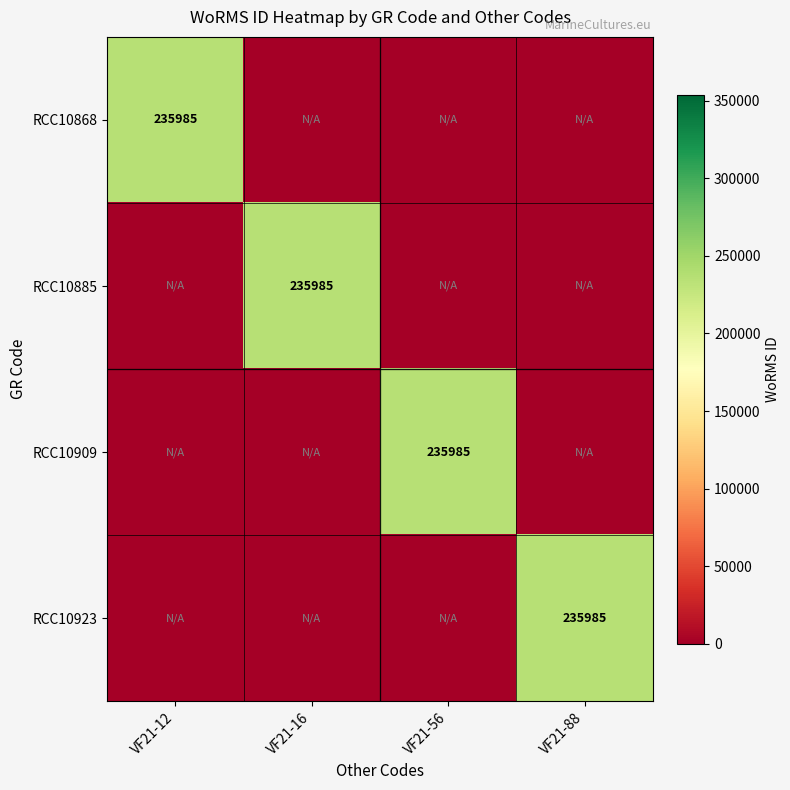

The RCC10909 series shows 91505 at VF21-56. True or false?

False